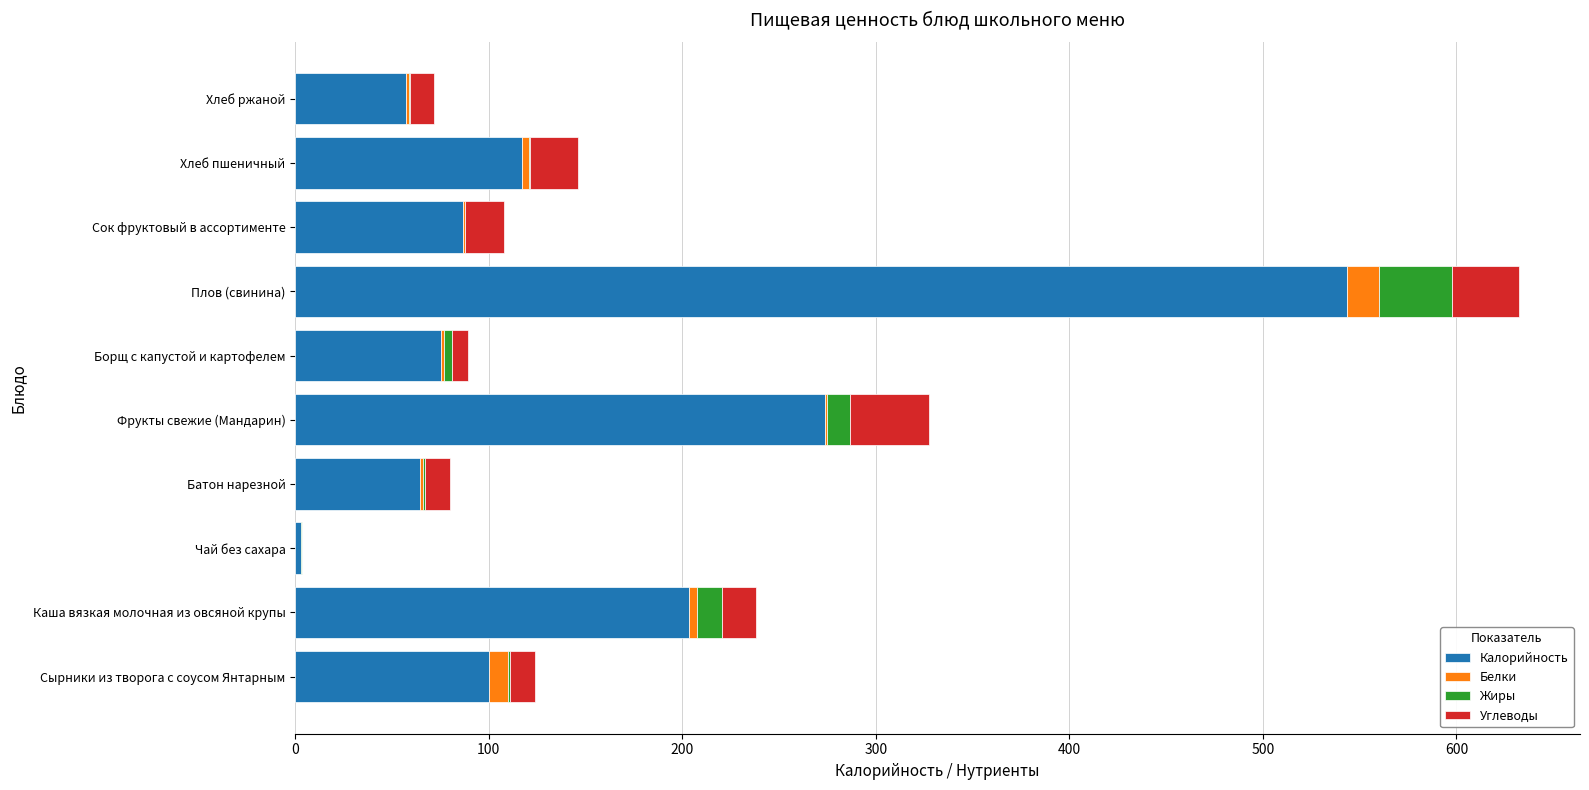

What is the maximum value for Калорийность?

543.3